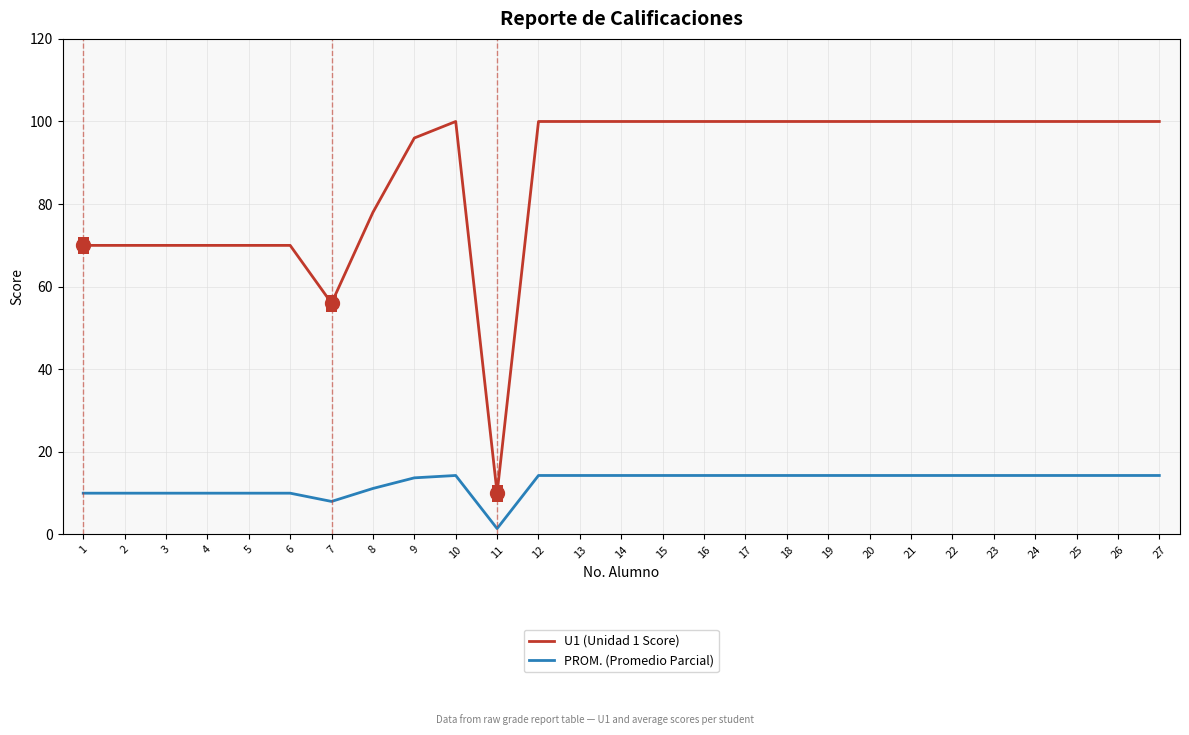

The PROM. (Promedio Parcial) series shows 6.1 at 9. True or false?

False